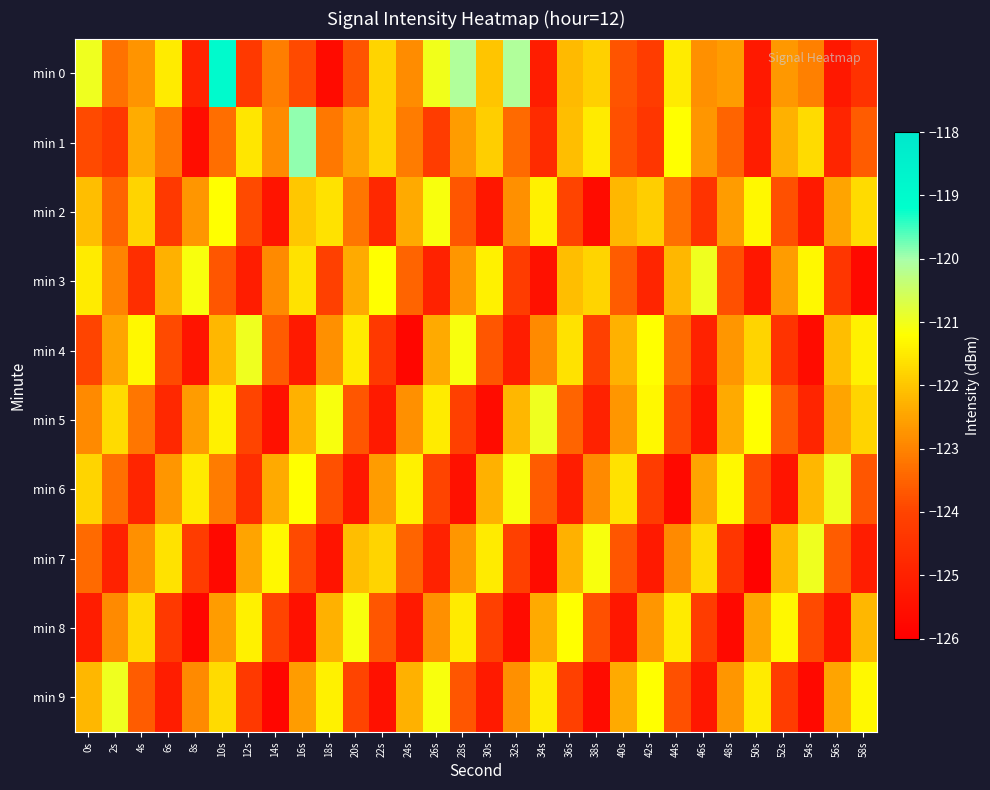

What is the spread (max minus min) of values at 48s?

4.4